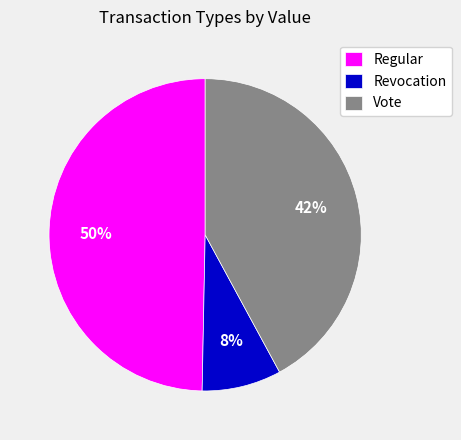

Combined, do Regular and Vote account for over 50%?

Yes